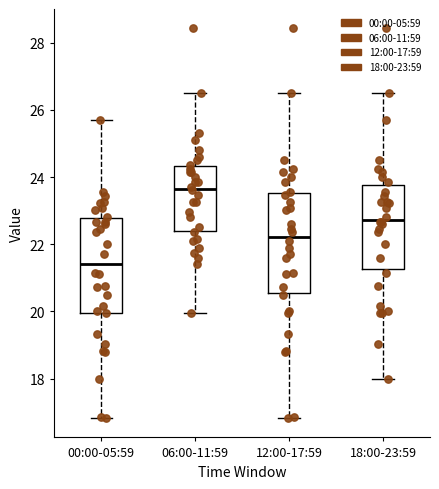

Reading left to right, transcribe this box plot: for each box, give where its median line is, the range the box spans, and where its two whiskers end, as read against the y-axis. The values are not printed on the chart, so give them approximately, as read against the axis.

00:00-05:59: median 21.4, box 20.0 to 22.8, whiskers 16.8 to 25.8
06:00-11:59: median 23.6, box 22.4 to 24.4, whiskers 20.0 to 26.6
12:00-17:59: median 22.2, box 20.6 to 23.6, whiskers 16.8 to 26.6
18:00-23:59: median 22.8, box 21.2 to 23.8, whiskers 18.0 to 26.6